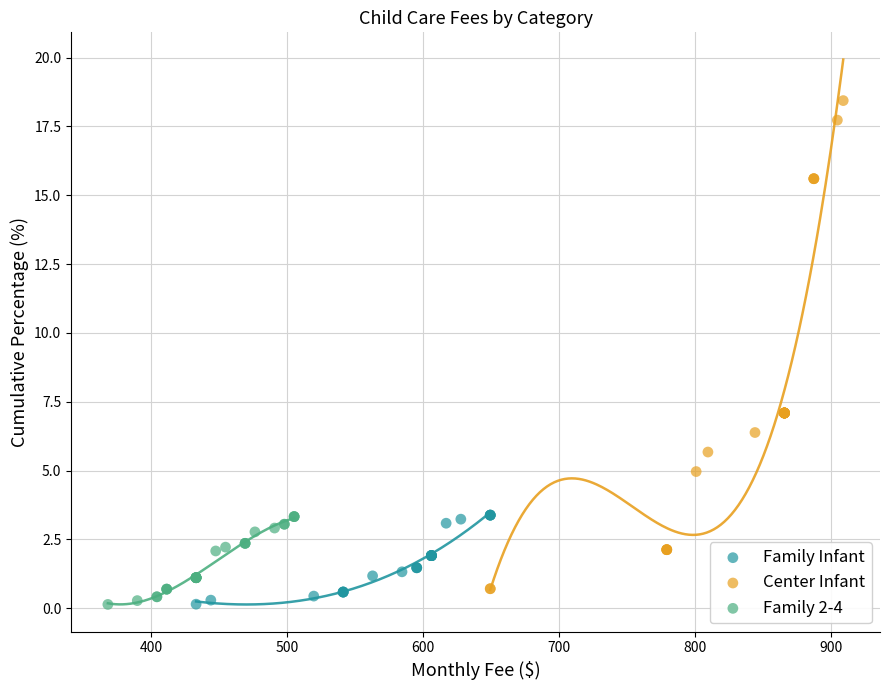

Which series has the largest Y range (max minus min)?

Center Infant